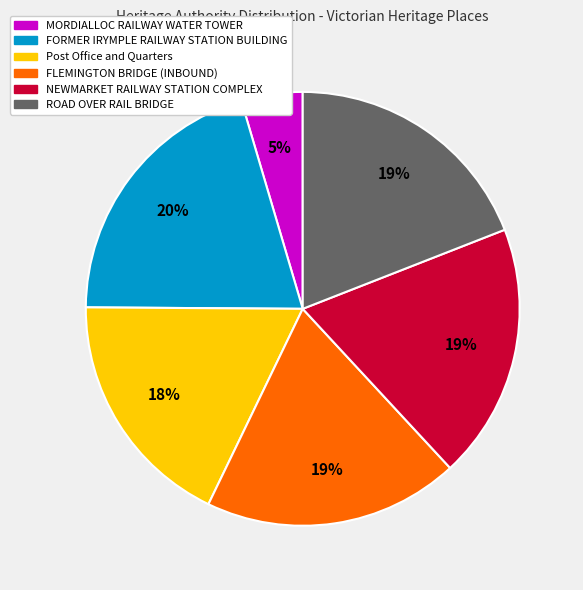

The FORMER IRYMPLE RAILWAY STATION BUILDING slice represents 20% of the pie. True or false?

True